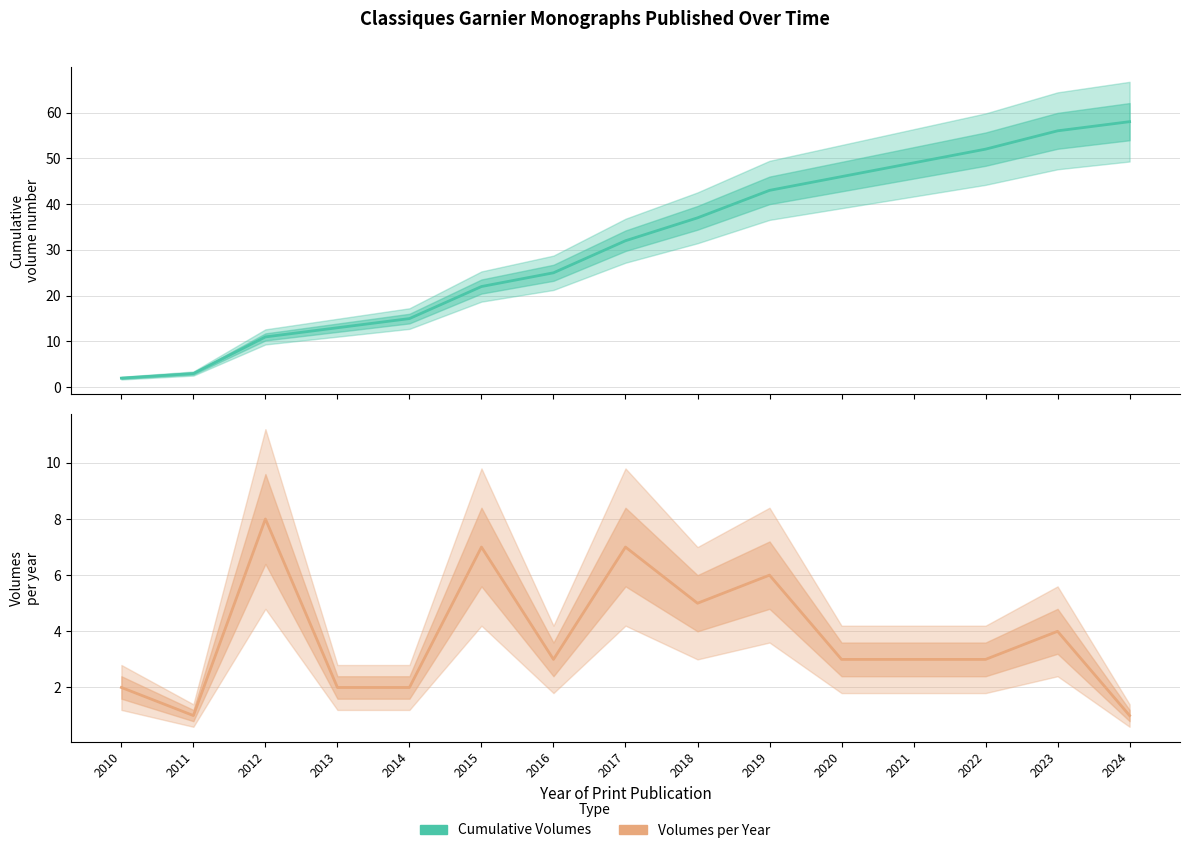

At which label does Cumulative Volumes reach its peak?

2024